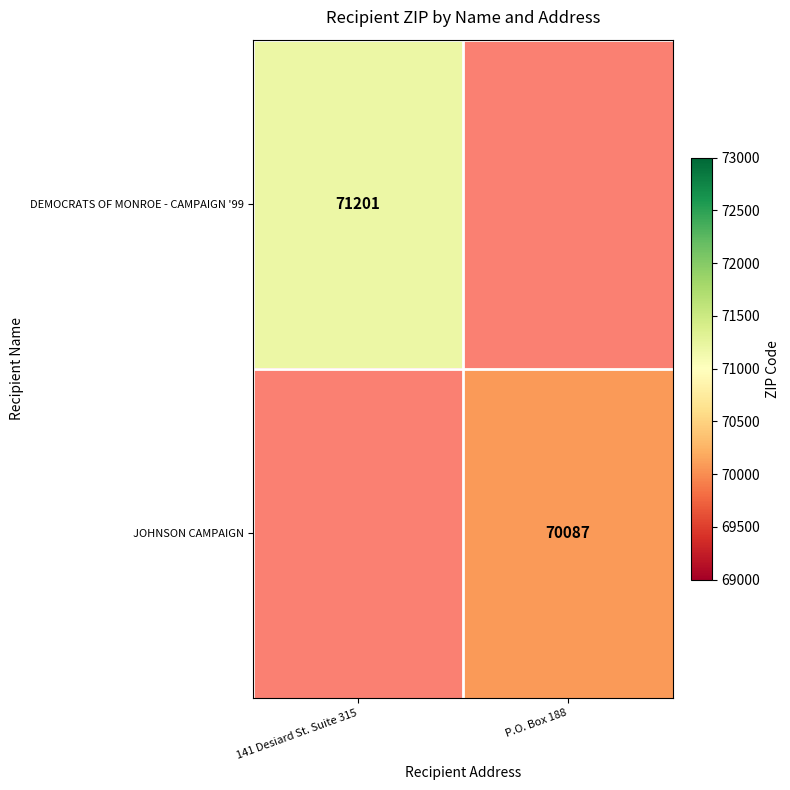

The DEMOCRATS OF MONROE - CAMPAIGN '99 series shows 71201 at 141 Desiard St. Suite 315. True or false?

True